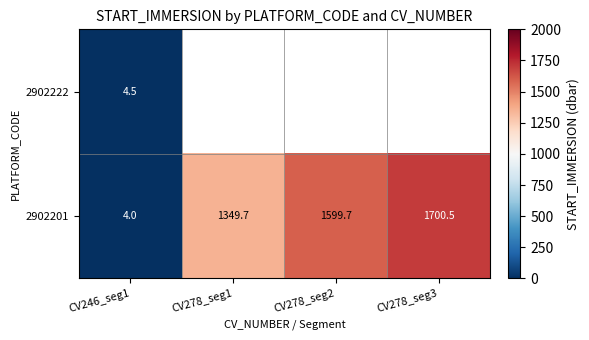

What is the difference between the maximum and minimum values in the 2902201 series?

1696.5